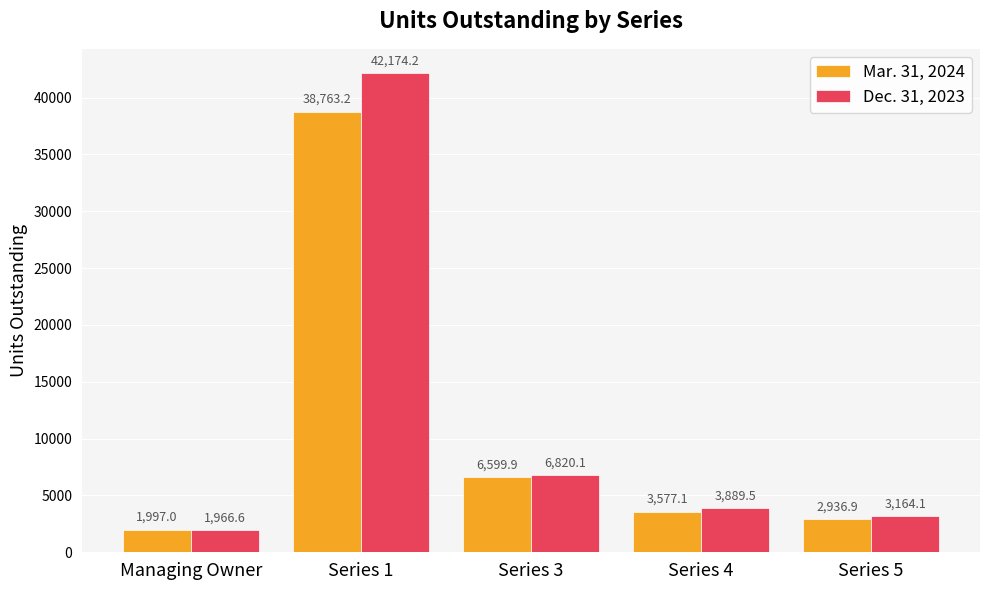

List the series in order of their peak value, lowest first.

Mar. 31, 2024, Dec. 31, 2023